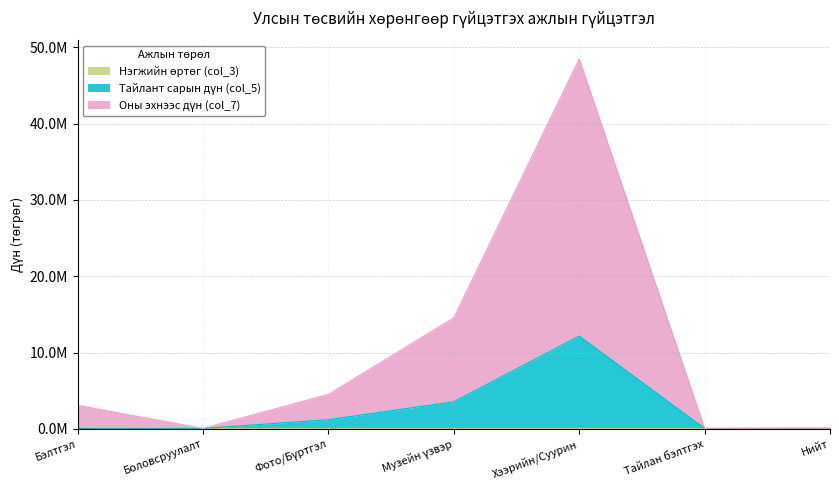

What is the value of the Нэгжийн өртөг (col_3) point at the 2nd from the left?

50000